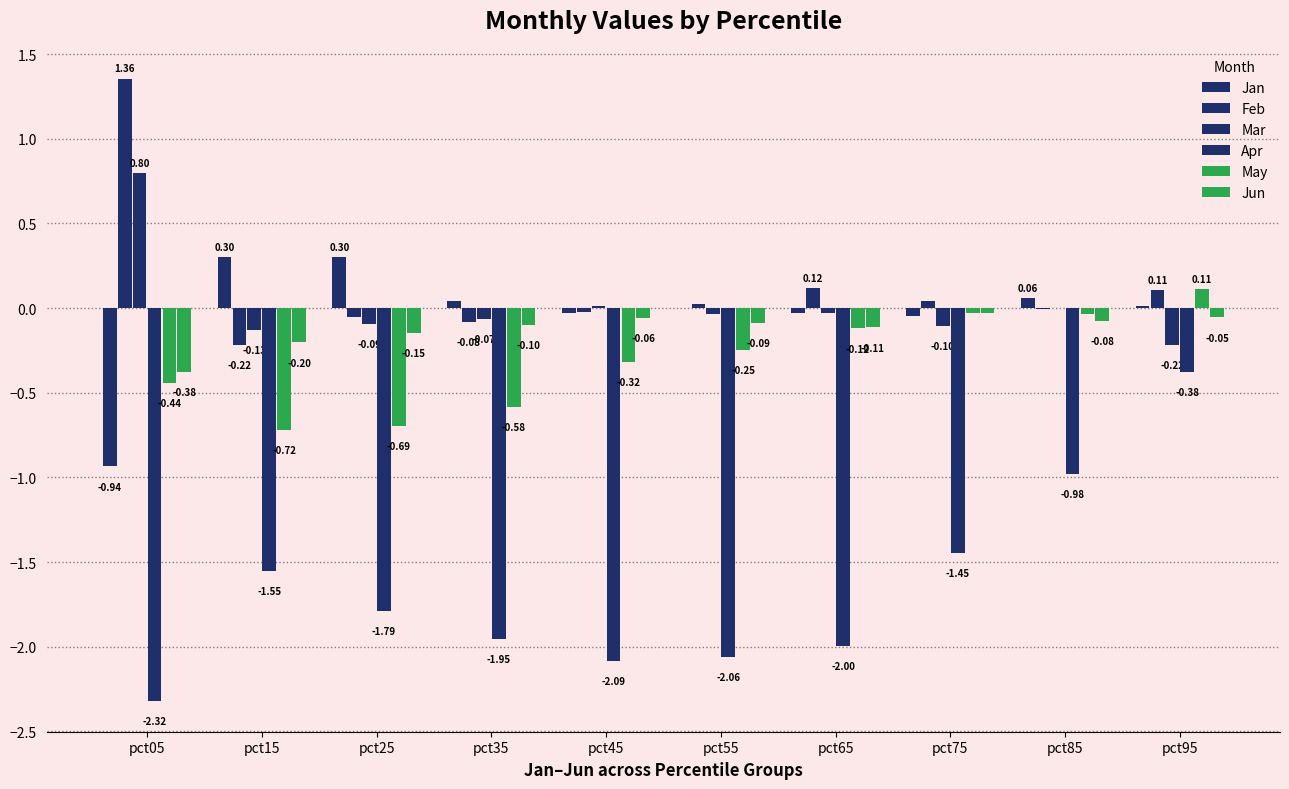

What is the total value across all series at pct35?

-2.7